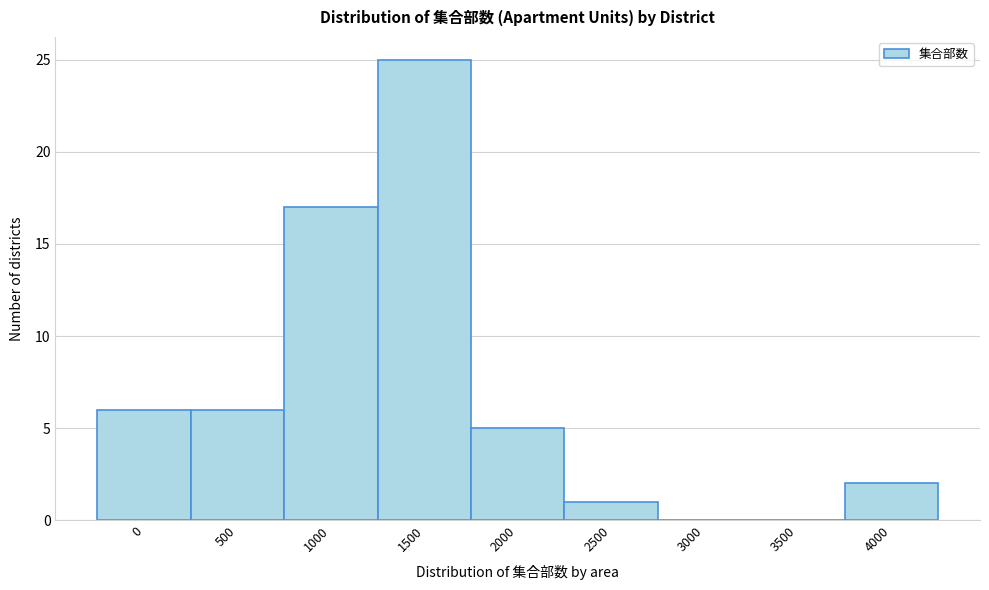

Reading left to right, what are all the values shown in this chart?

0=6	500=6	1000=17	1500=25	2000=5	2500=1	3000=0	3500=0	4000=2